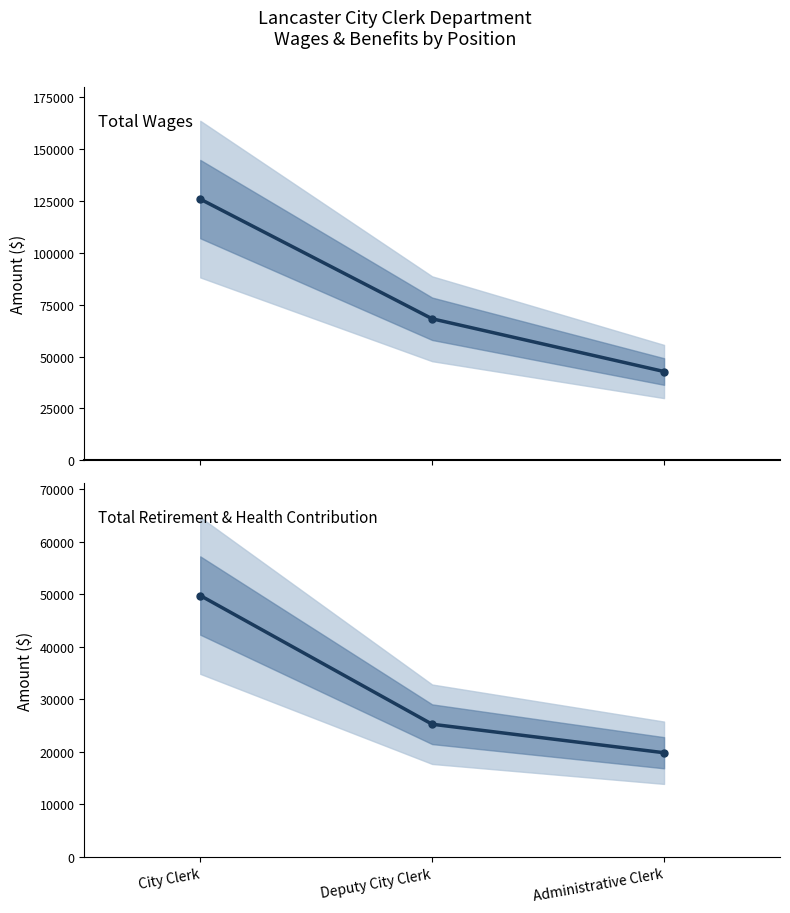

How many lines are shown in the chart?

2